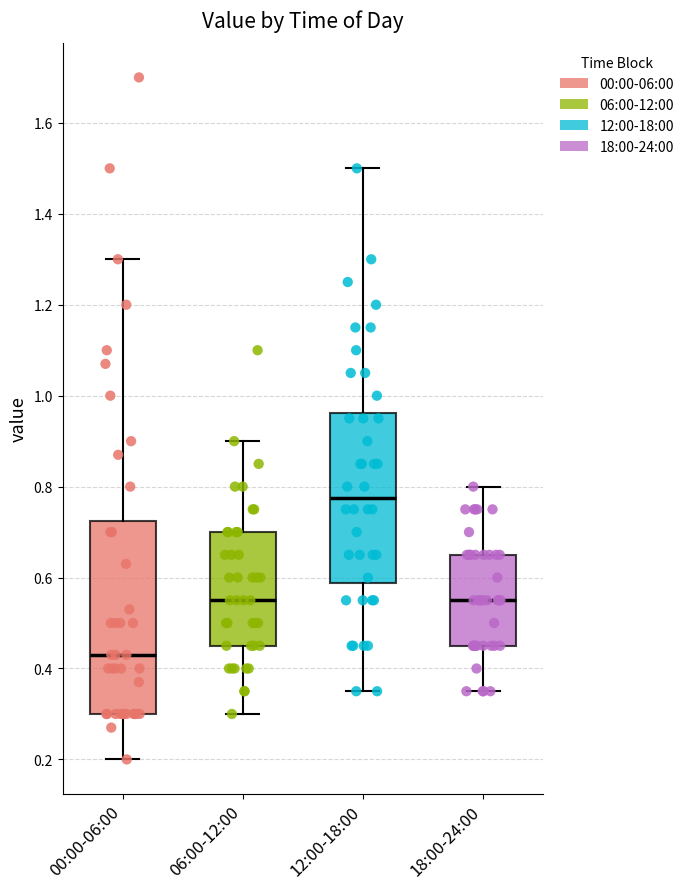

Reading left to right, transcribe this box plot: for each box, give where its median line is, the range the box spans, and where its two whiskers end, as read against the y-axis. The values are not printed on the chart, so give them approximately, as read against the axis.

00:00-06:00: median 0.44, box 0.30 to 0.72, whiskers 0.20 to 1.30
06:00-12:00: median 0.56, box 0.46 to 0.70, whiskers 0.30 to 0.90
12:00-18:00: median 0.78, box 0.58 to 0.96, whiskers 0.36 to 1.50
18:00-24:00: median 0.56, box 0.46 to 0.66, whiskers 0.36 to 0.80